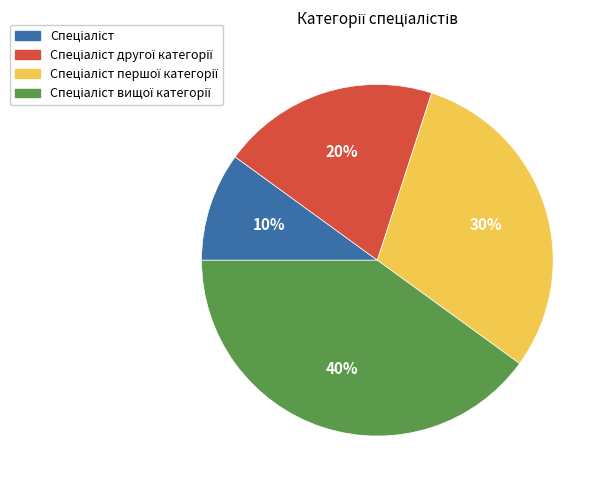

How many segments does this pie chart have?

4